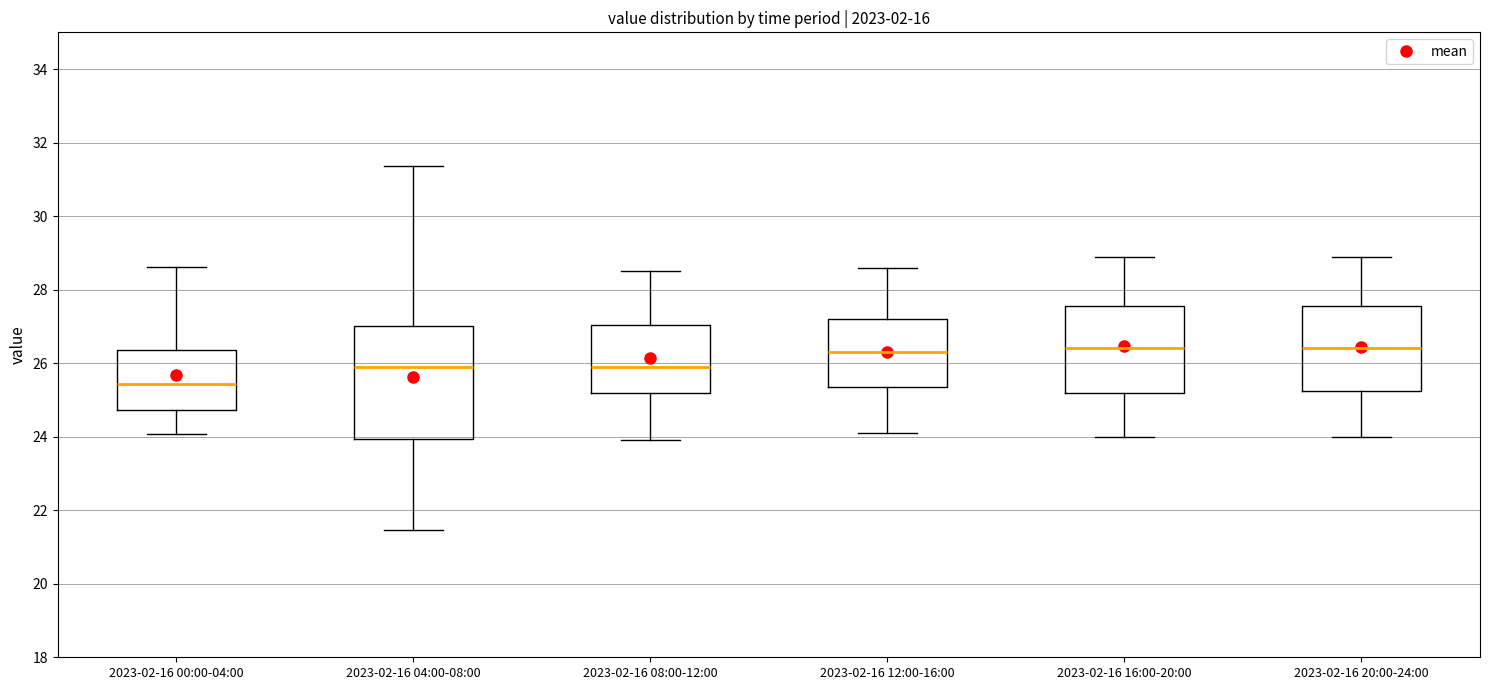

Reading left to right, read every box against the y-axis: the position of its median line, the range the box covers, and the ends of its whiskers. The values are not printed on the chart, so give them approximately, as read against the axis.

2023-02-16 00:00-04:00: median 25.4, box 24.8 to 26.4, whiskers 24.0 to 28.6
2023-02-16 04:00-08:00: median 26.0, box 24.0 to 27.0, whiskers 21.4 to 31.4
2023-02-16 08:00-12:00: median 26.0, box 25.2 to 27.0, whiskers 24.0 to 28.6
2023-02-16 12:00-16:00: median 26.4, box 25.4 to 27.2, whiskers 24.2 to 28.6
2023-02-16 16:00-20:00: median 26.4, box 25.2 to 27.6, whiskers 24.0 to 29.0
2023-02-16 20:00-24:00: median 26.4, box 25.2 to 27.6, whiskers 24.0 to 29.0